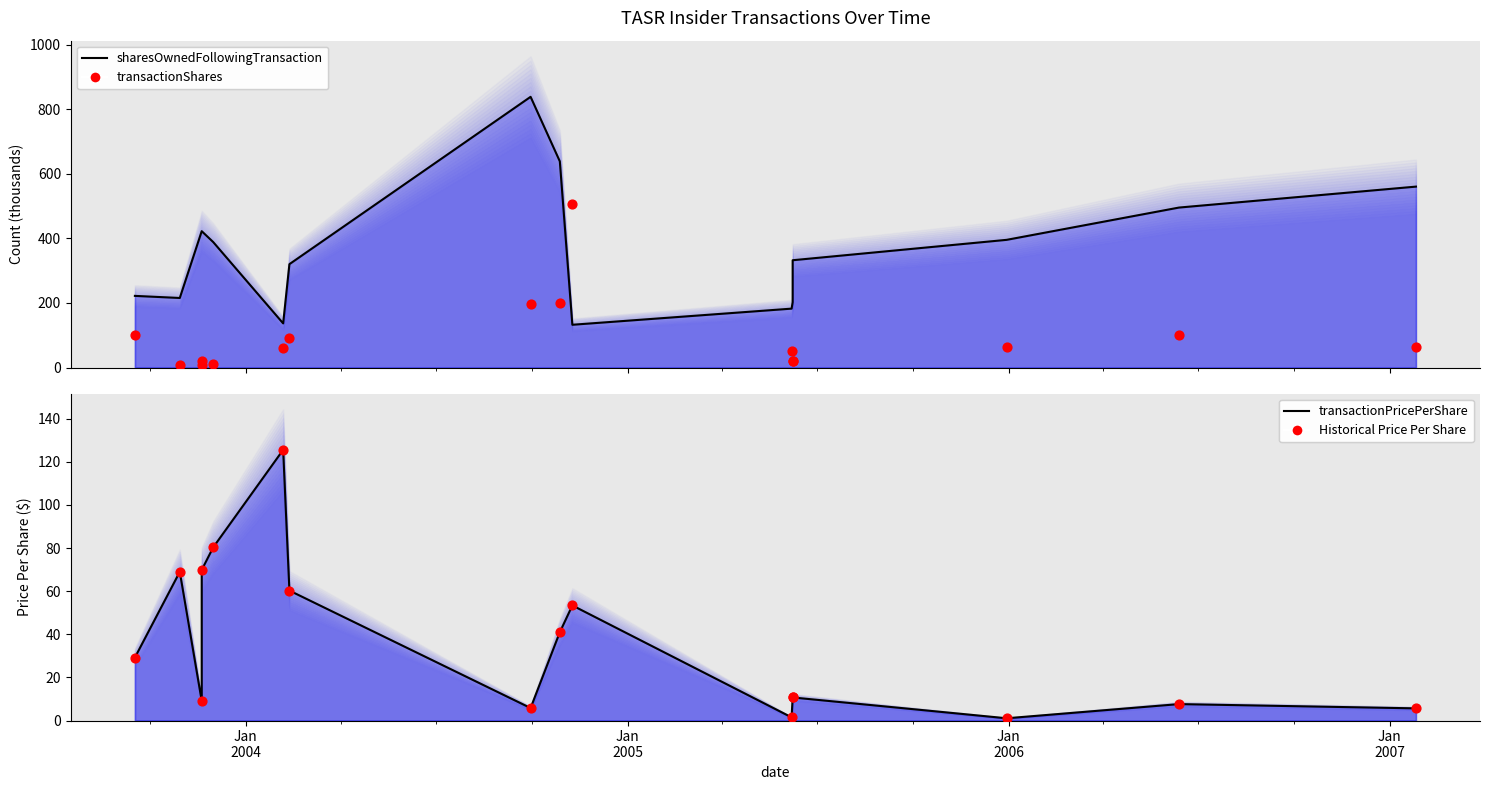

What is the total value across all series at Jan
2005?

447.4